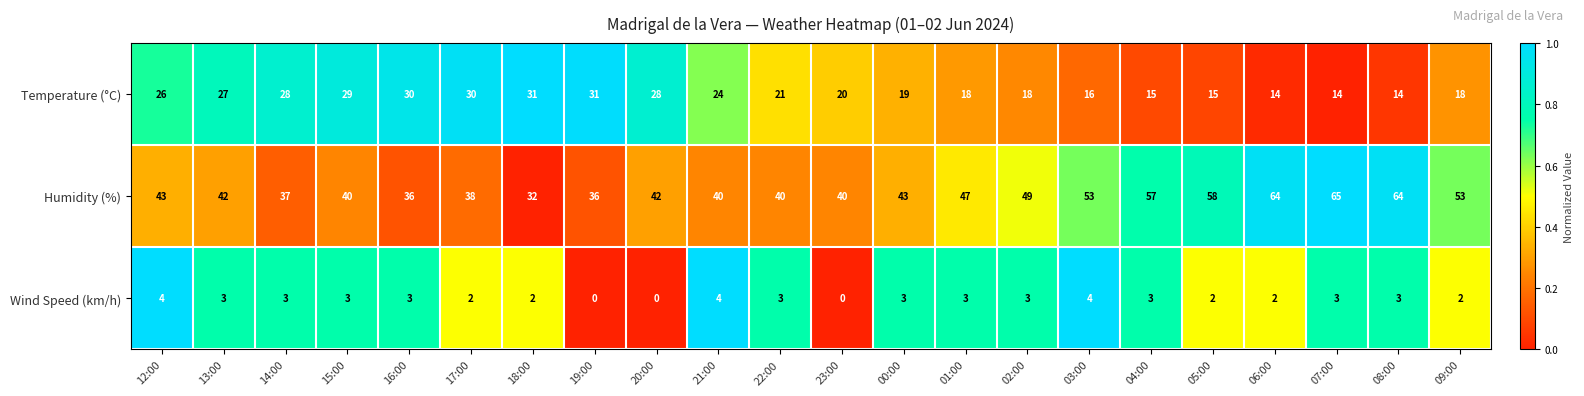

What is the average value of the Temperature (°C) series?

22